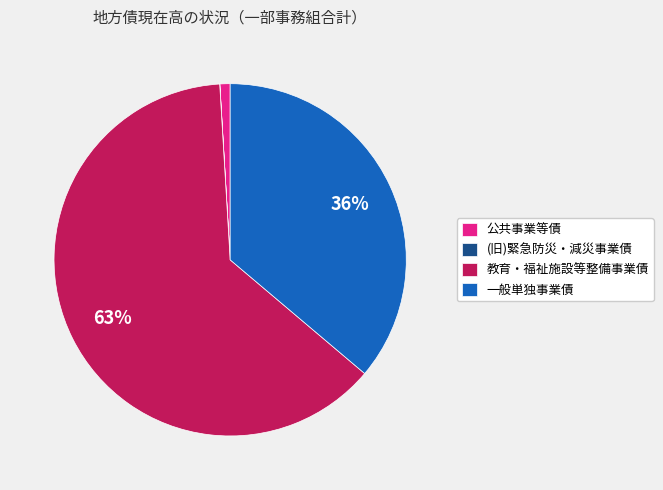

To the nearest percent, what is the average slice percentage?

25%